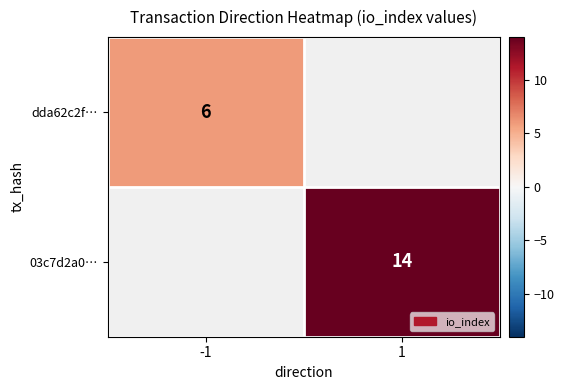

The value of 03c7d2a0… at 1 is 18.6. True or false?

False